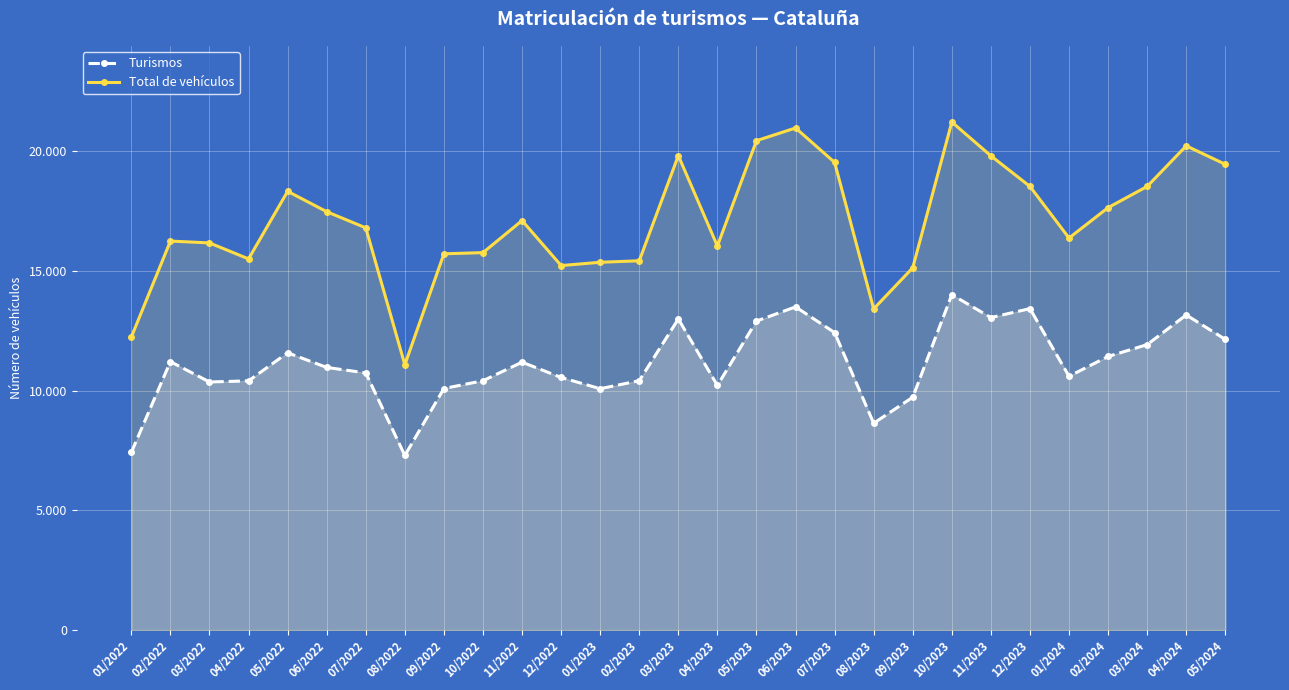

True or false: Turismos and Total de vehículos intersect in this chart.

False